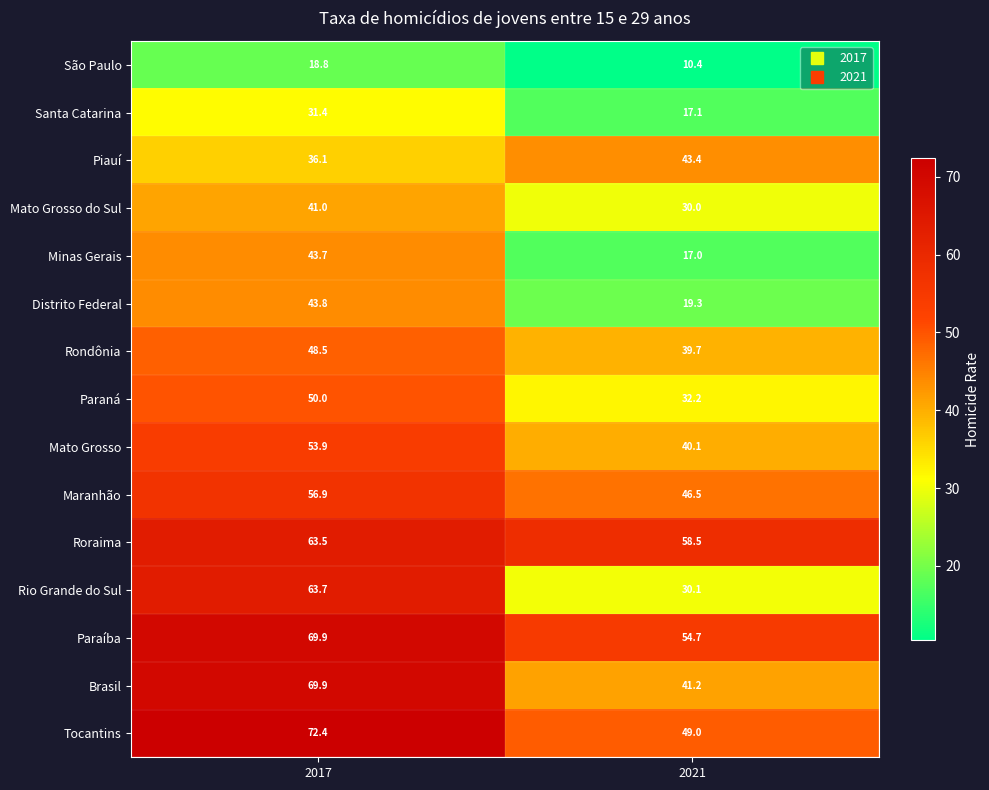

What is the difference between the maximum and minimum values in the Brasil series?

28.7